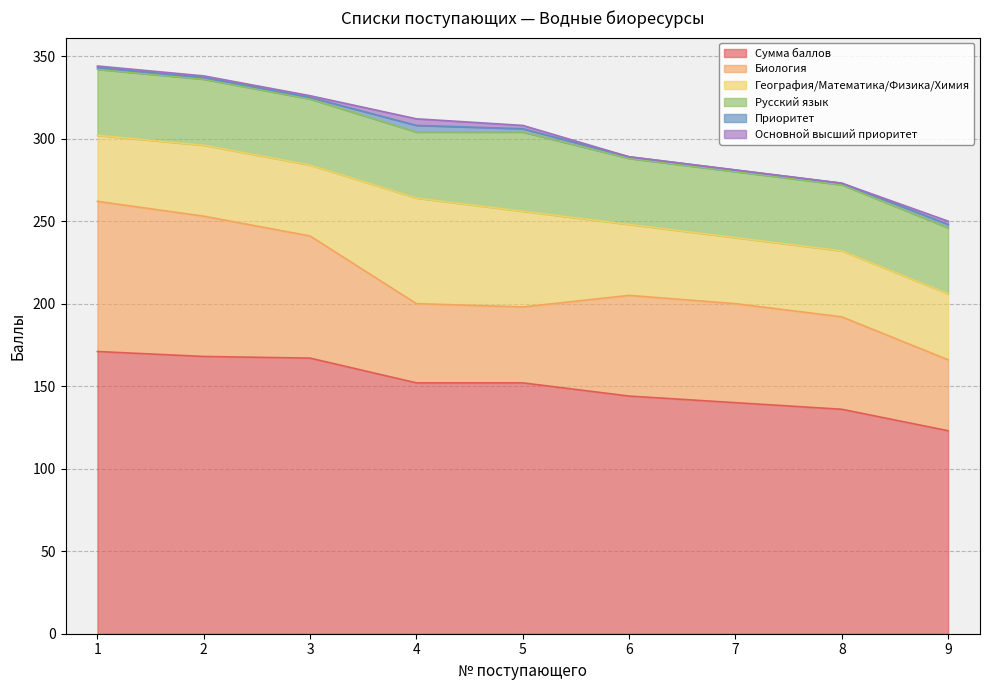

What is the sum of the Сумма баллов values at 9 and 3?

290